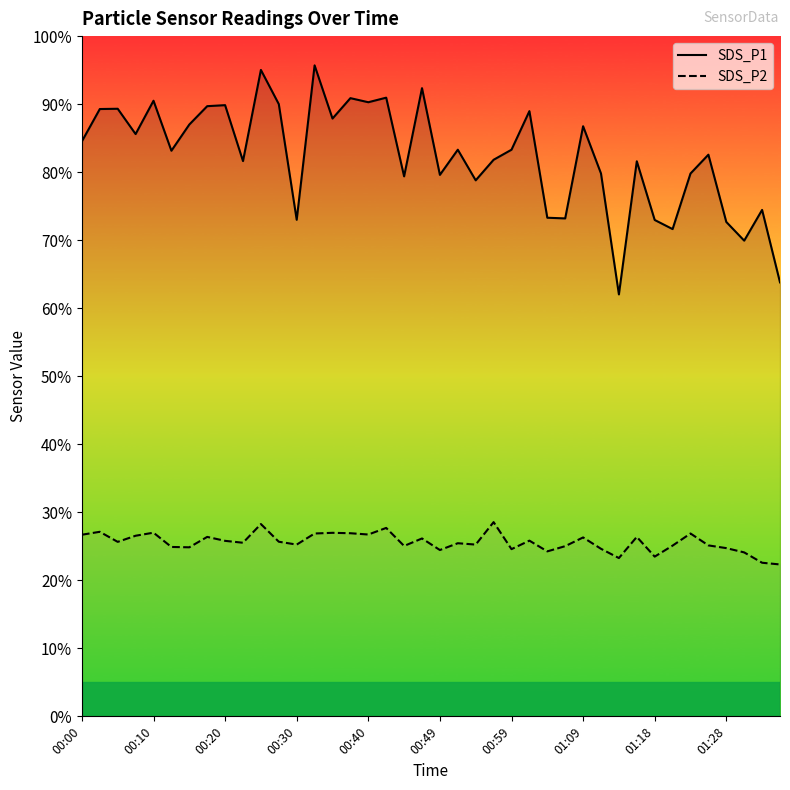

How many data points in SDS_P2 are above 25?

28